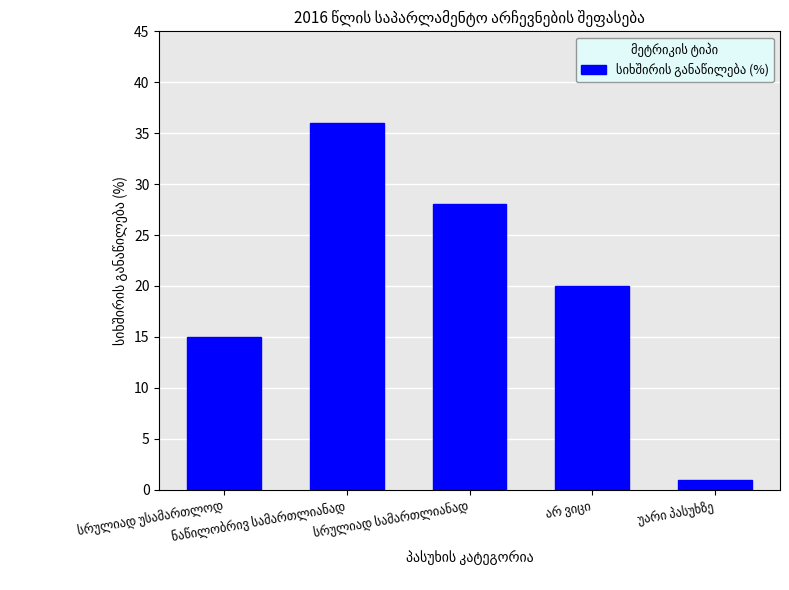

What is the difference between the maximum and minimum values?

35